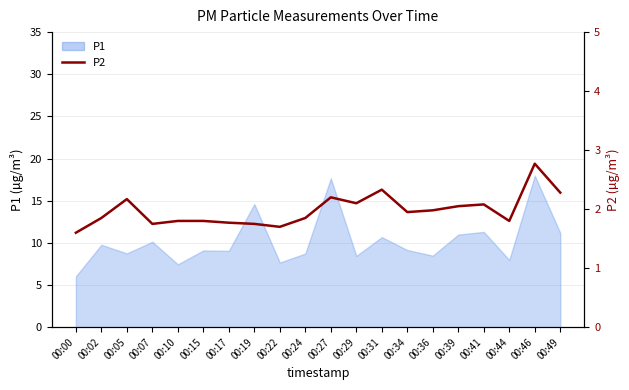

Where is the data nearest to the value 2?

00:36